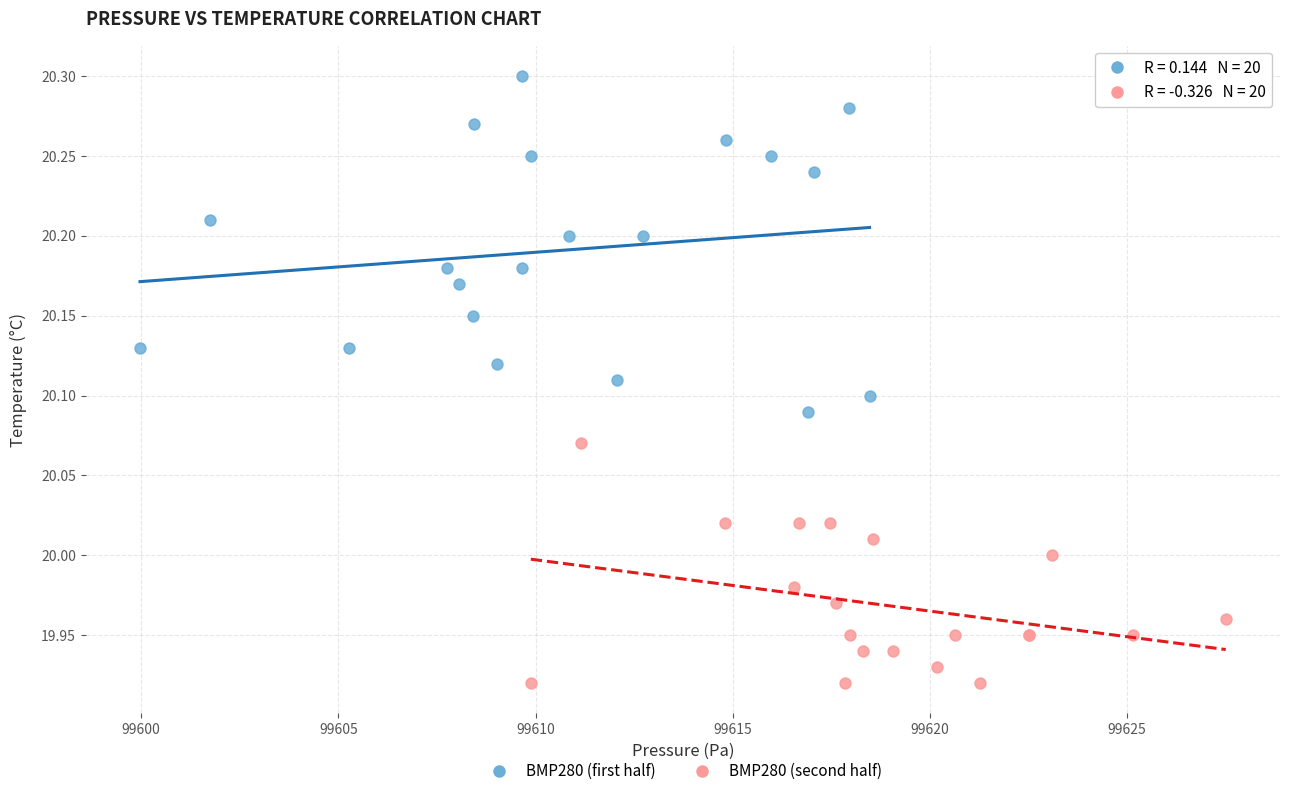

Which series contains the lowest Y value?

BMP280 (second half)